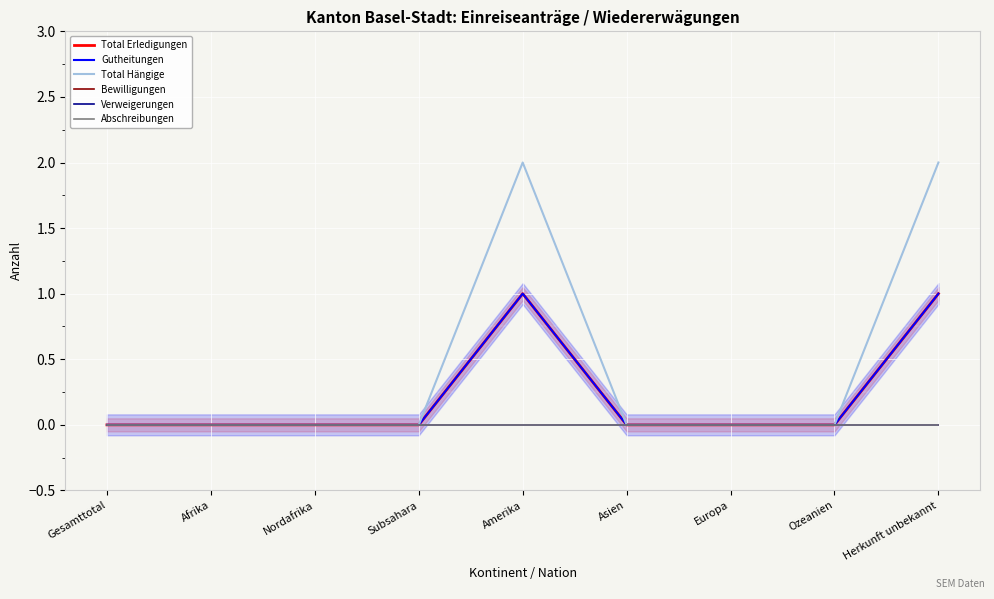

Which series has the largest total across all categories?

Total Hängige